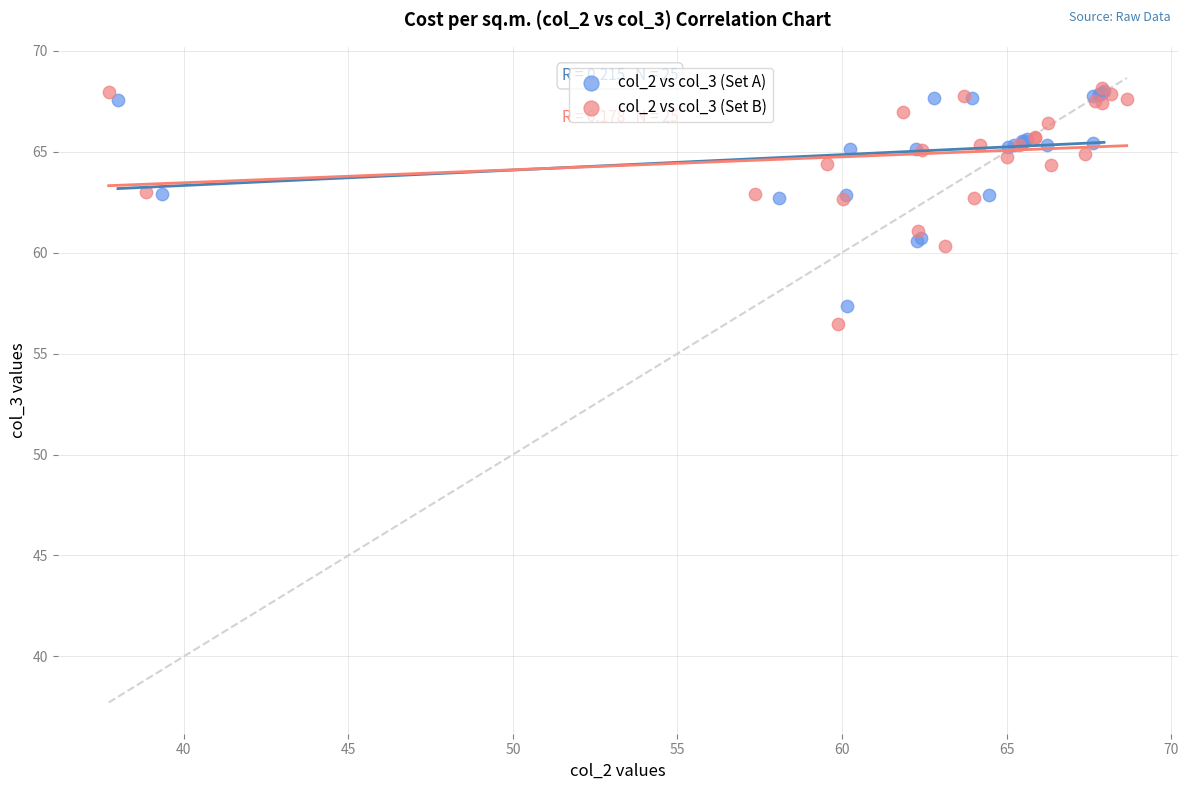

Which series has the largest Y range (max minus min)?

col_2 vs col_3 (Set B)